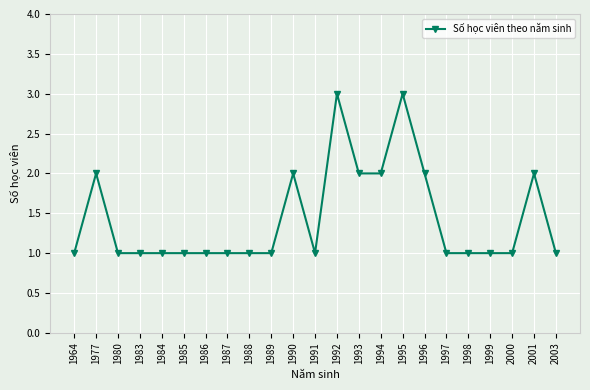

What is the approximate value at 1996?

2